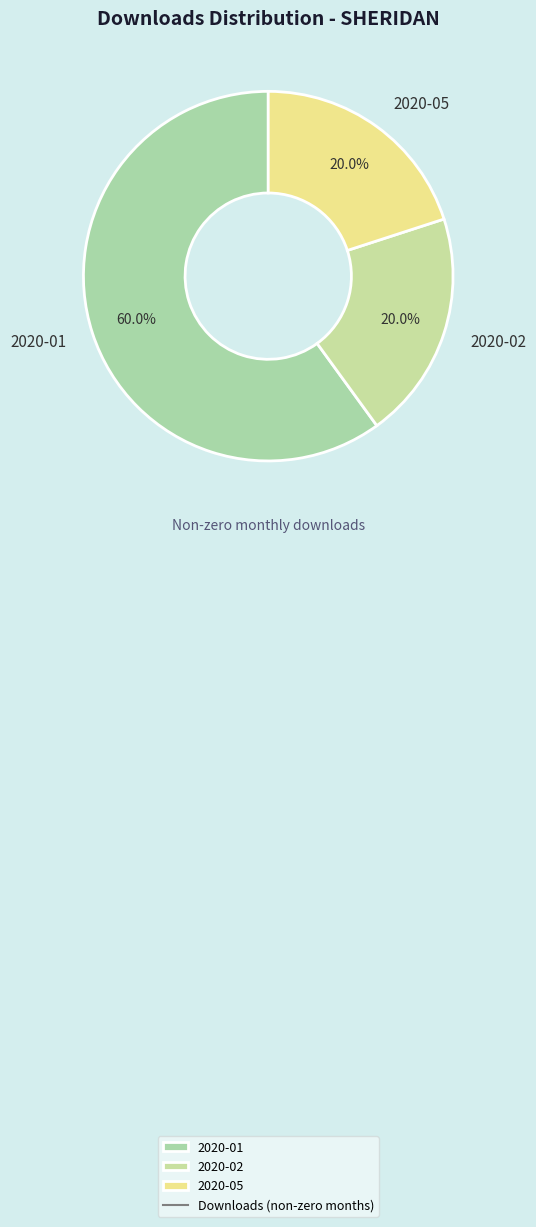

Which category has the biggest portion of the pie?

2020-01